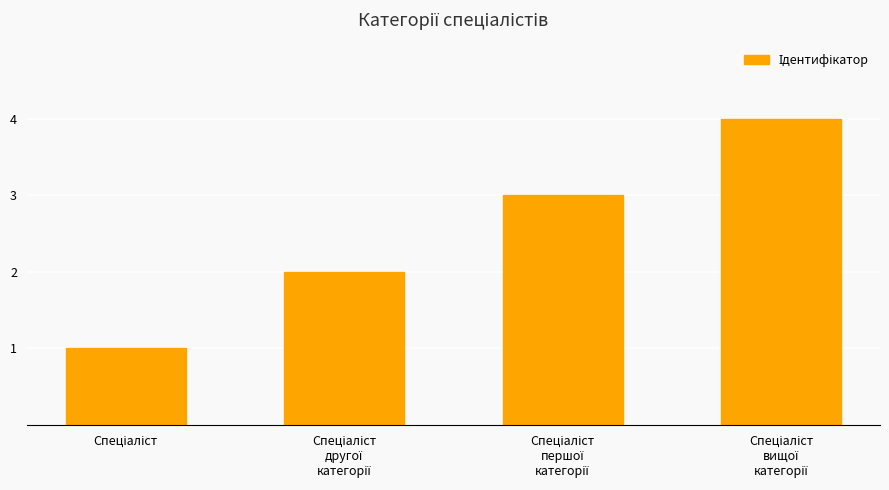

How many data points are less than 3?

2